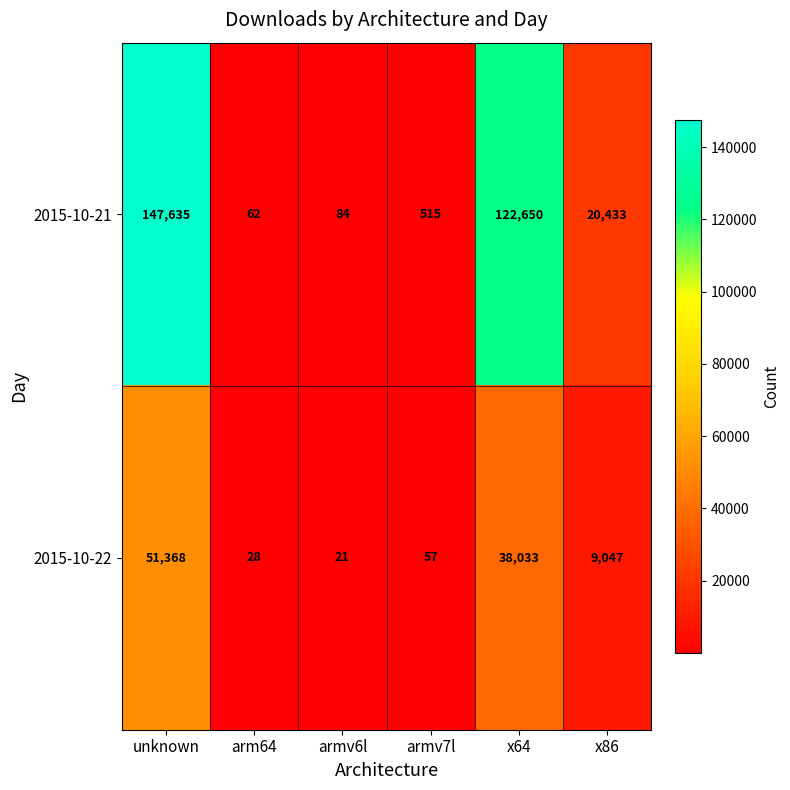

What value does the 2015-10-21 series have at arm64?

62